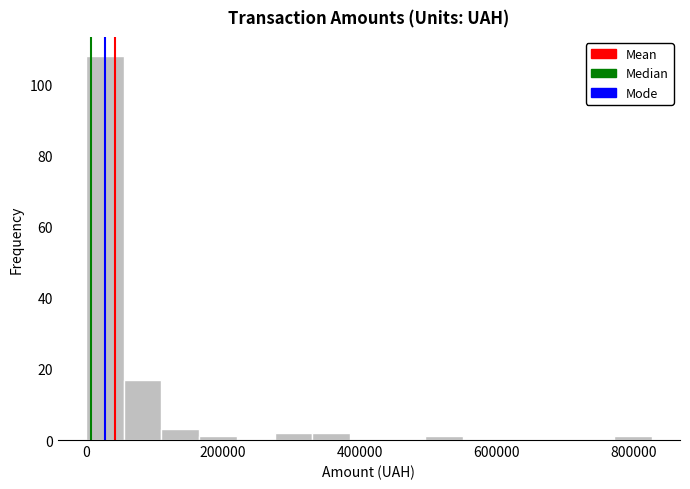

Read against the x-axis, roughly where is the centre of the tallest bar?

20000